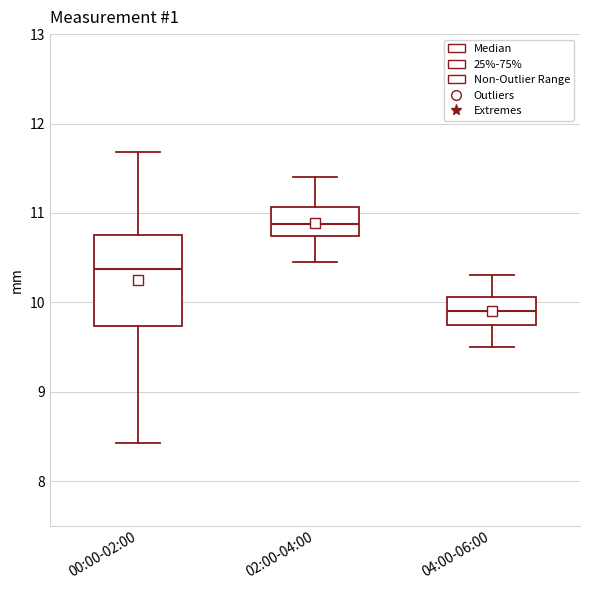

Where is the upper edge of the box for 00:00-02:00 on the y-axis? The values are not printed on the chart, so give them approximately, as read against the axis.

10.8